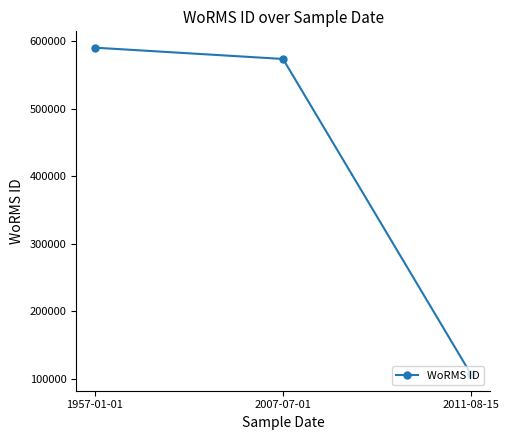

Reading left to right, extract all data points from this chart.

590566	573819	106287